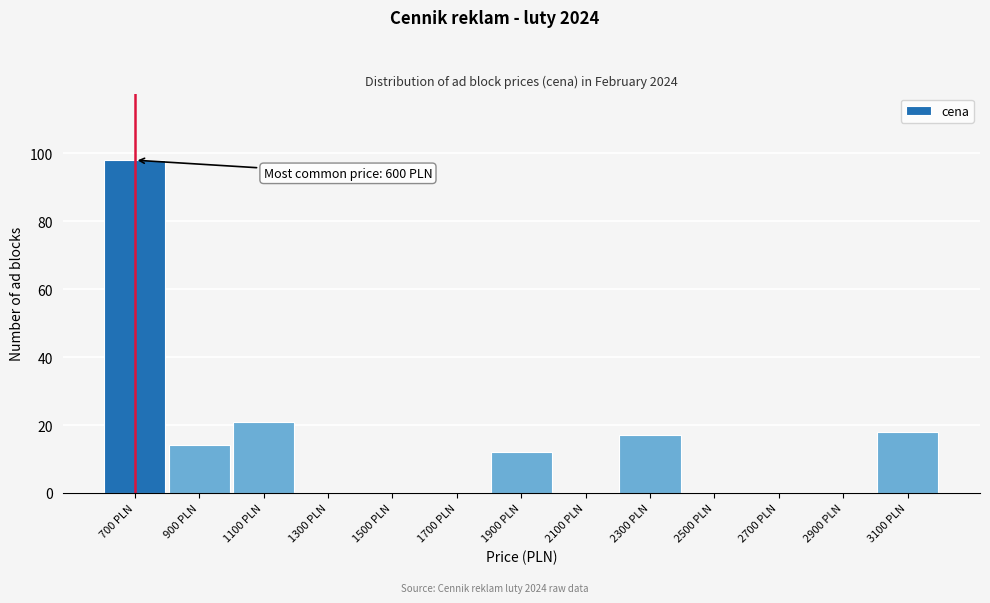

Over which range of the x-axis is the bar tallest?

600 to 800